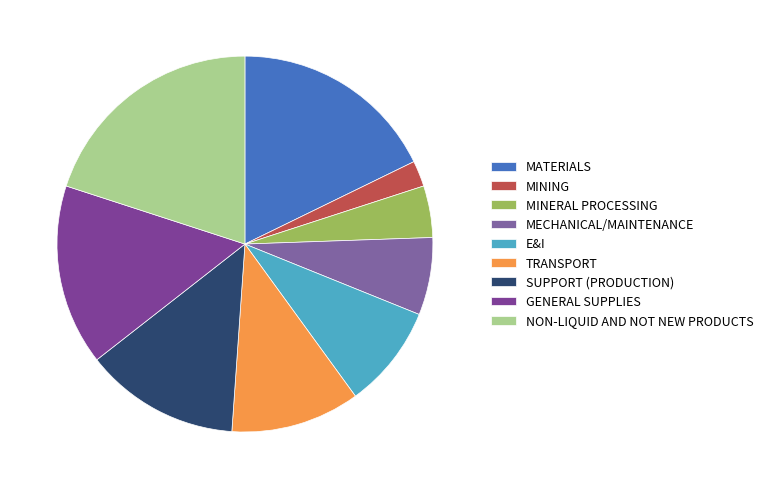

How many slices are in this pie chart?

9